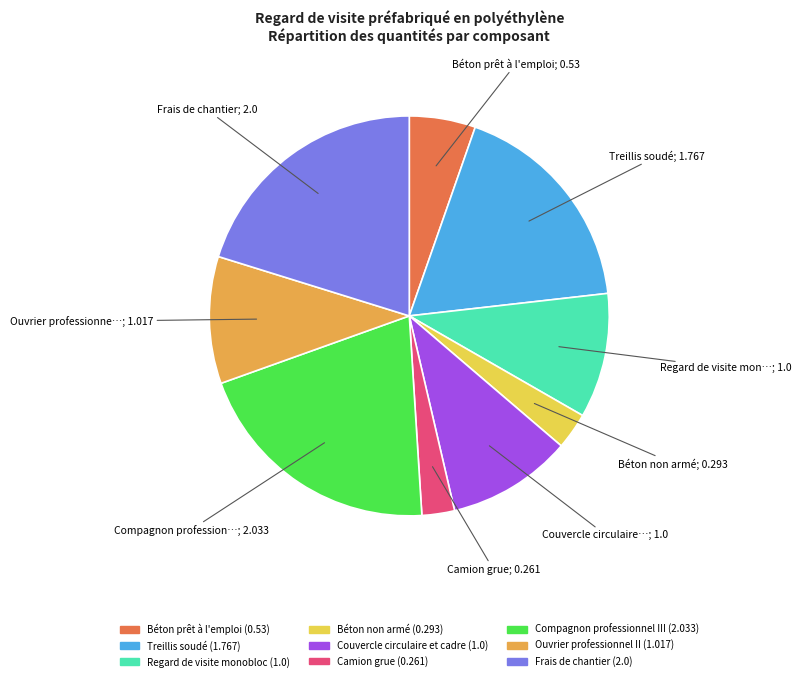

The Béton prêt à l'emploi slice represents 1% of the pie. True or false?

False